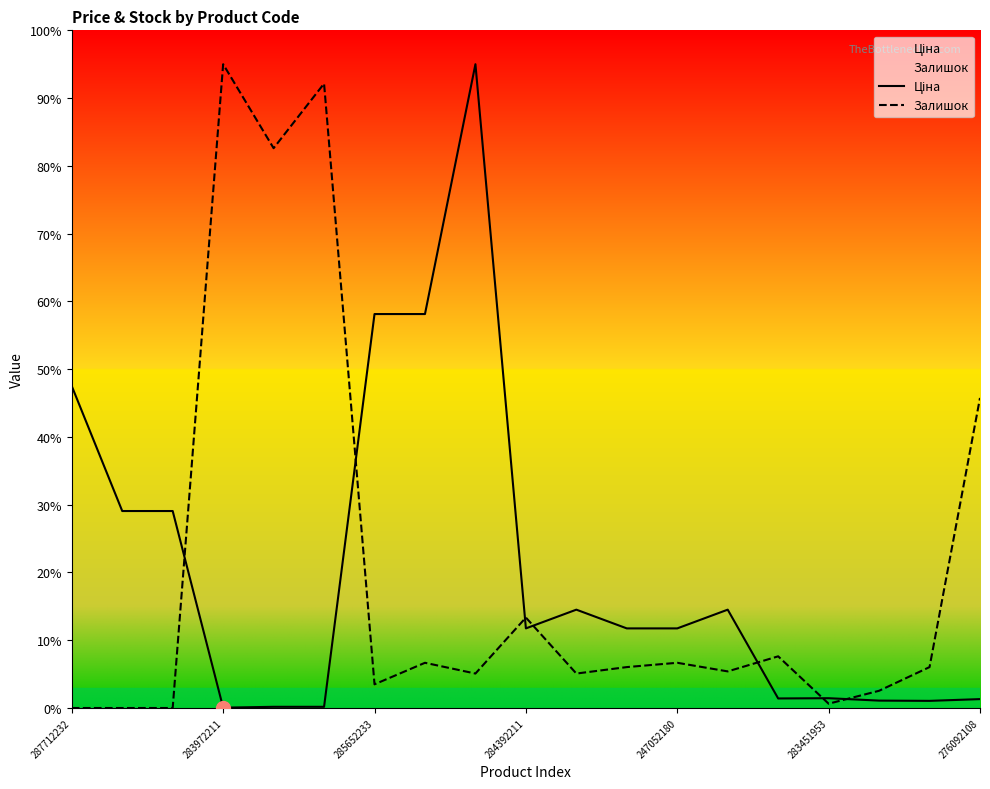

What is the maximum value shown in the chart?

95.0